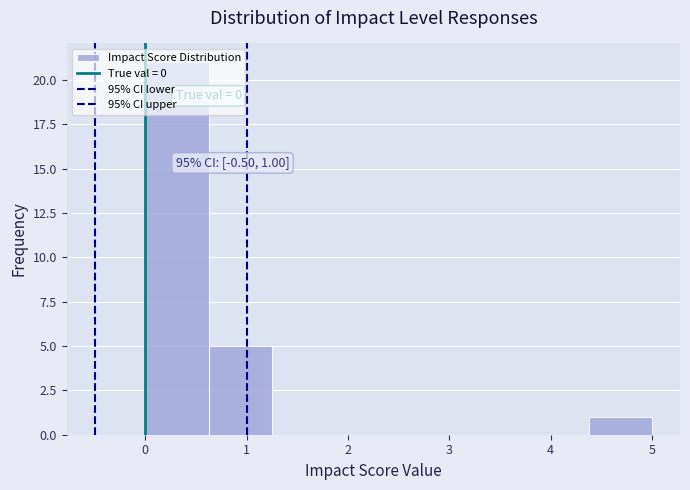

Which range on the x-axis has the tallest bar?

0.0 to 0.6